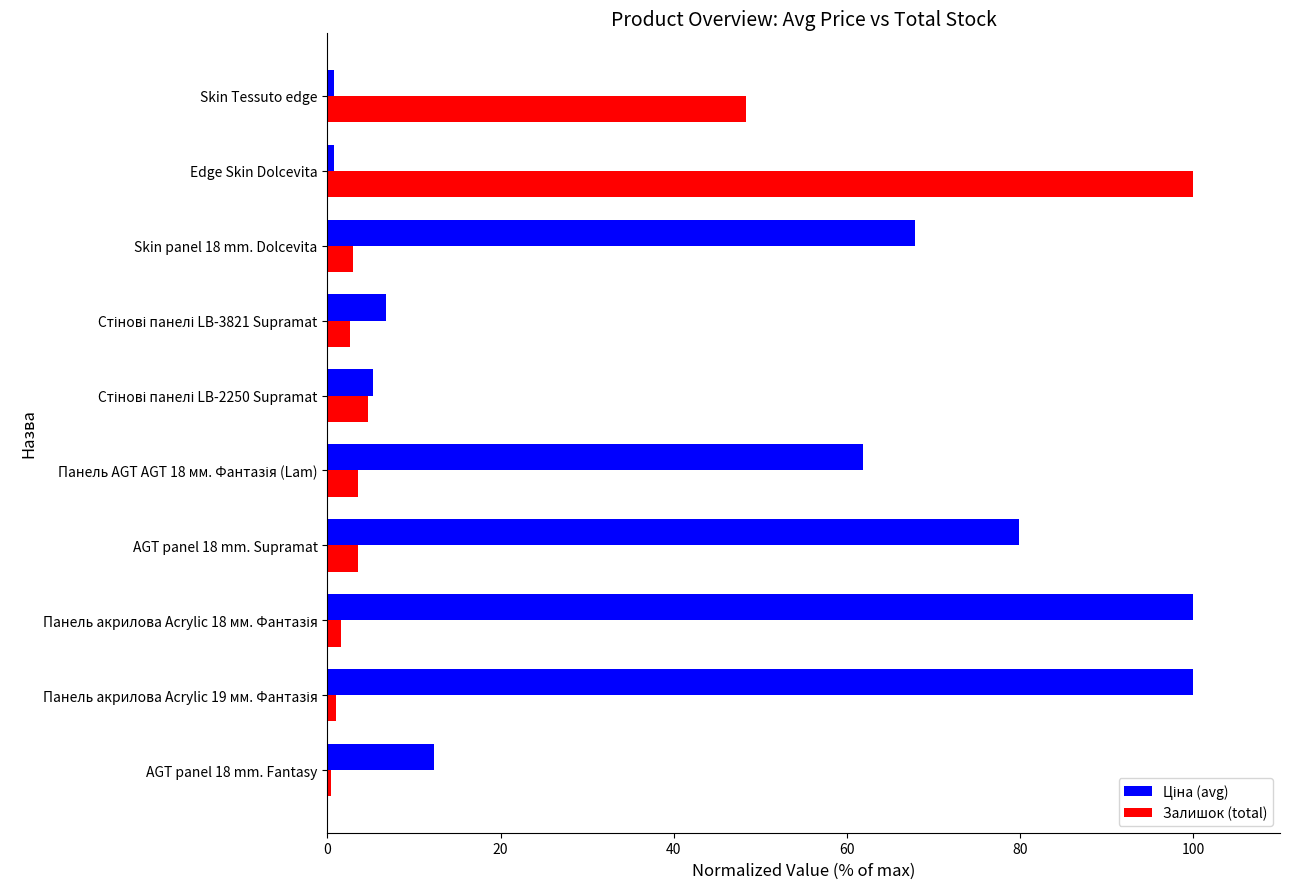

Is it true that Залишок (total) equals 100.0 at Edge Skin Dolcevita?

True